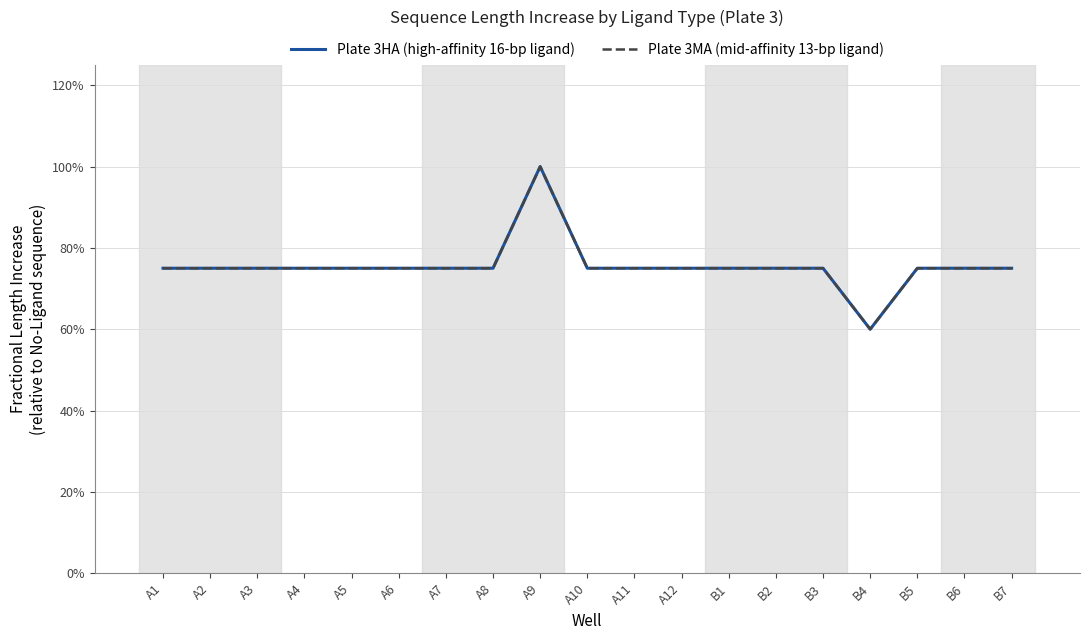

At how many categories does at least one series exceed 0?

19